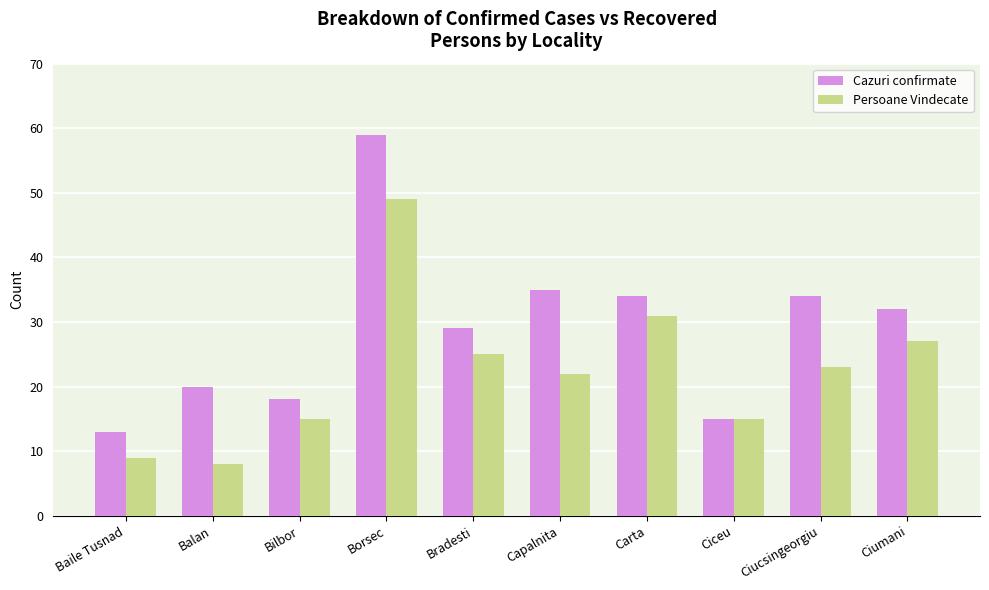

Reading right to left, extract all data points from this chart.

Cazuri confirmate: 32	34	15	34	35	29	59	18	20	13
Persoane Vindecate: 27	23	15	31	22	25	49	15	8	9